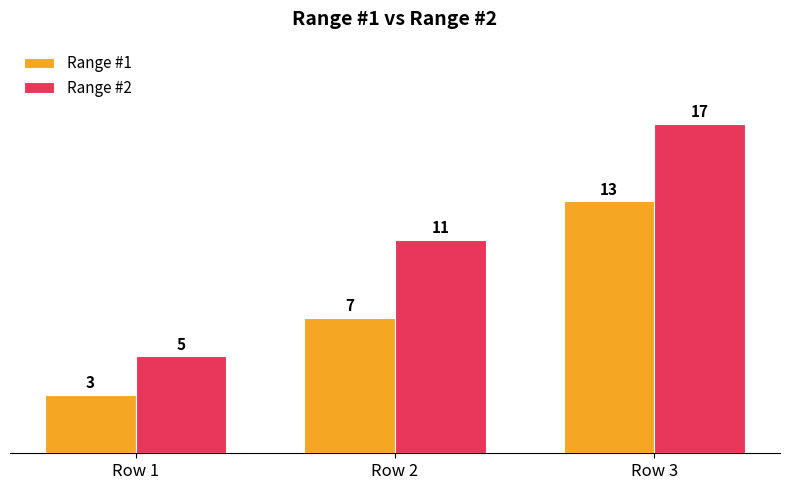

Which series has the widest spread of values?

Range #2